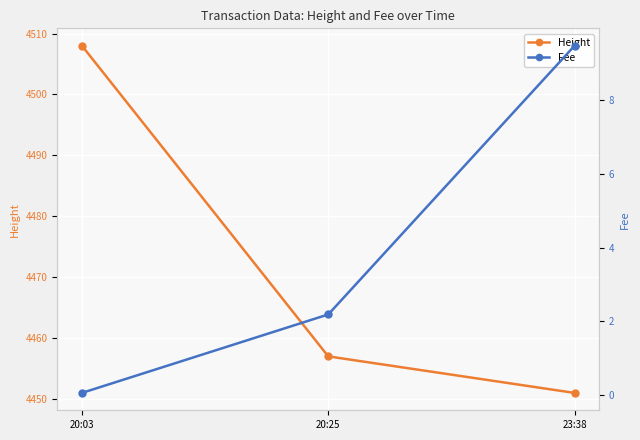

Reading left to right, what are all the values shown in this chart?

Height: 4508.0	4457.0	4451.0
Fee: 0.1	2.2	9.5